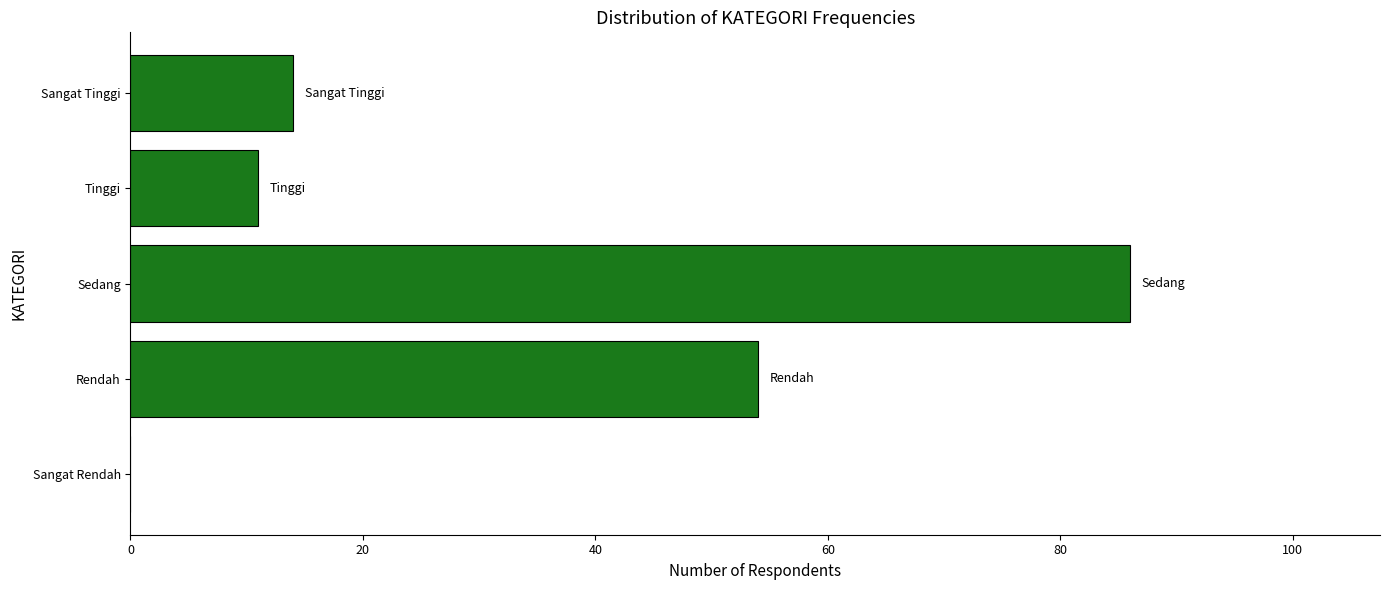

At which label is the value closest to 43?

Rendah